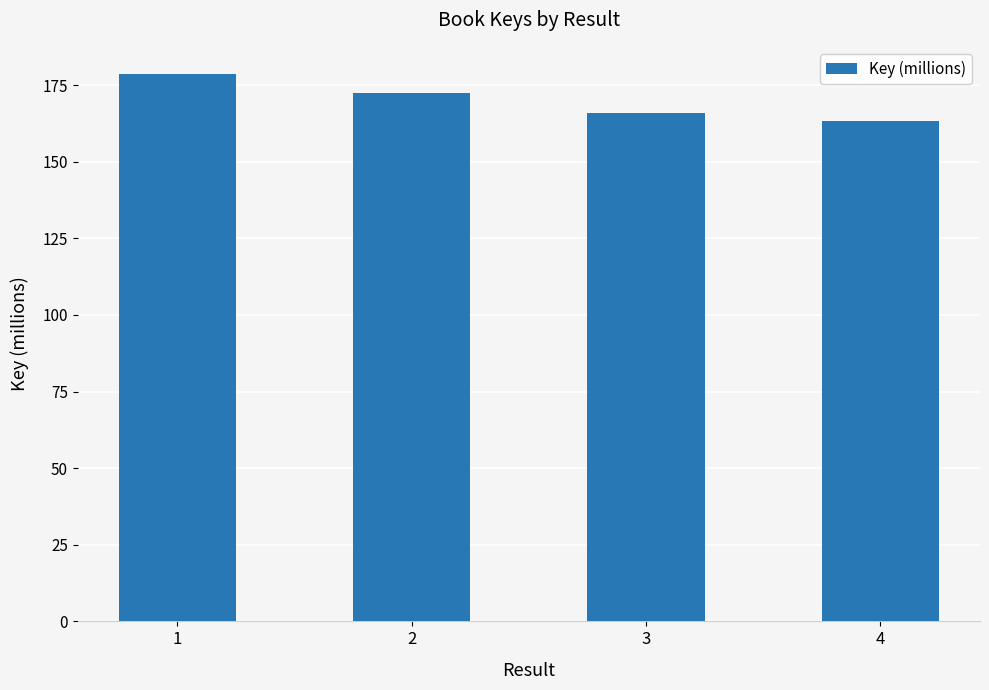

Does the chart contain any negative values?

No